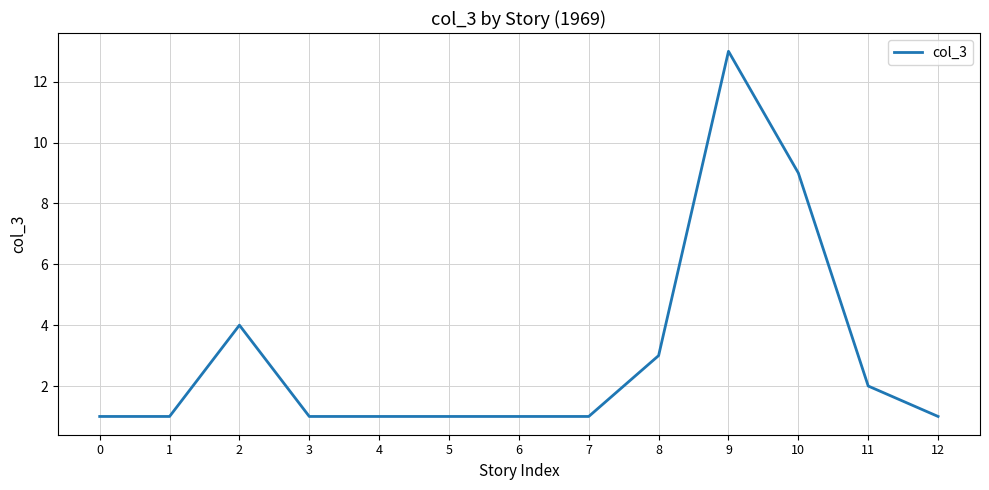

What is the greatest value displayed?

13